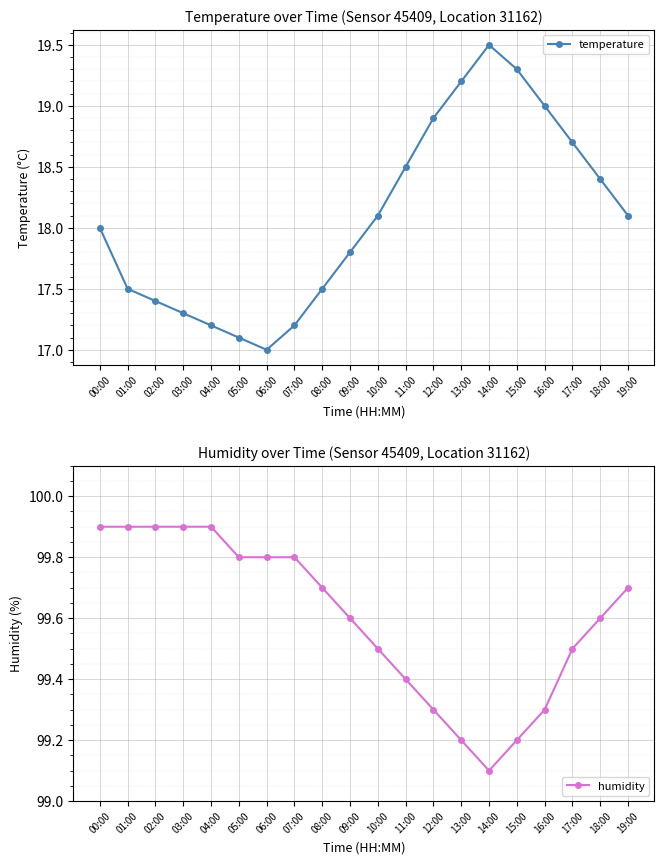

Rank the series at 18:00 from highest to lowest value.

humidity, temperature